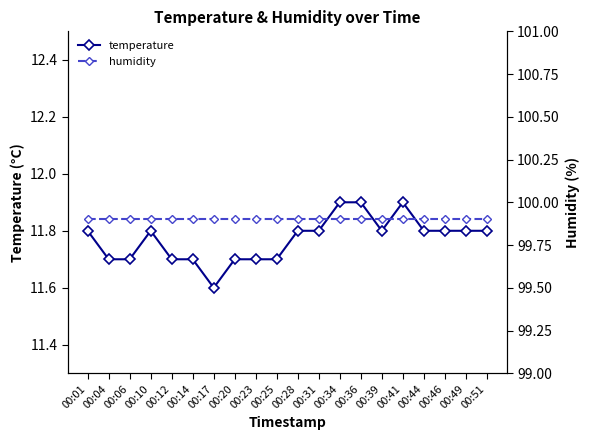

The value of humidity at 00:34 is 154.3. True or false?

False